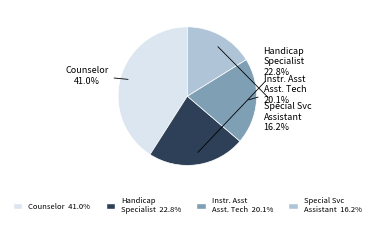

Is there a majority slice in this chart?

No